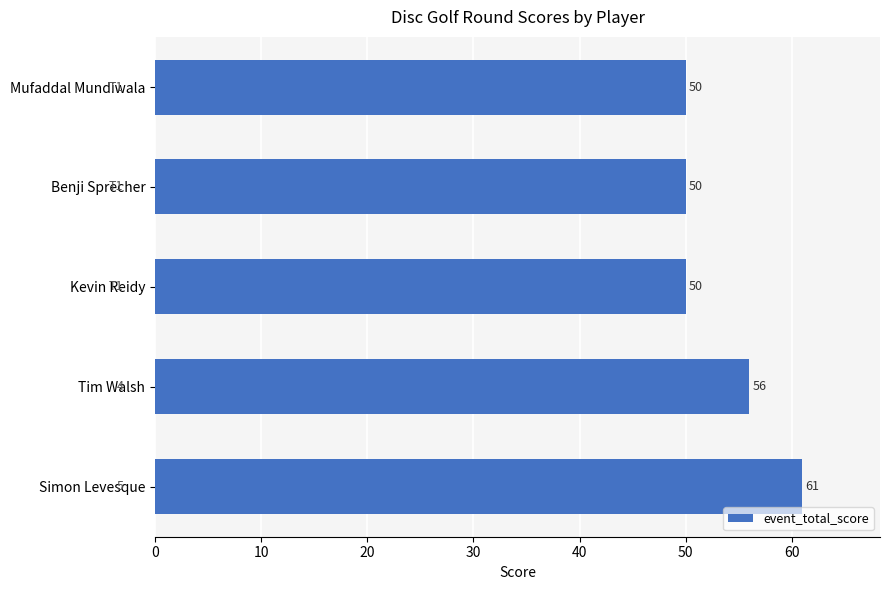

Reading top to bottom, transcribe all the data shown in this chart.

Mufaddal Mundiwala=50	Benji Sprecher=50	Kevin Reidy=50	Tim Walsh=56	Simon Levesque=61